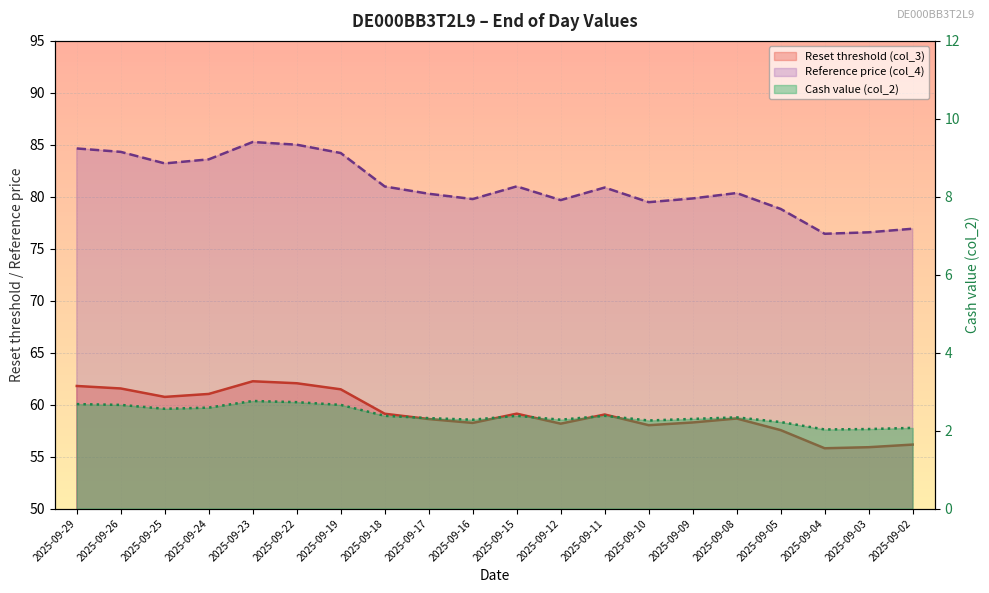

Reading left to right, extract all data points from this chart.

Reset threshold (col_3): 61.8	61.6	60.7	61.0	62.2	62.1	61.5	59.1	58.6	58.2	59.1	58.2	59.0	58.0	58.3	58.7	57.5	55.8	55.9	56.2
Reference price (col_4): 84.7	84.3	83.2	83.6	85.3	85.0	84.2	81.0	80.3	79.8	81.0	79.7	80.9	79.5	79.8	80.4	78.8	76.4	76.6	76.9
Cash value (col_2): 2.7	2.7	2.6	2.6	2.8	2.7	2.7	2.4	2.3	2.3	2.4	2.3	2.4	2.3	2.3	2.3	2.2	2.0	2.0	2.1